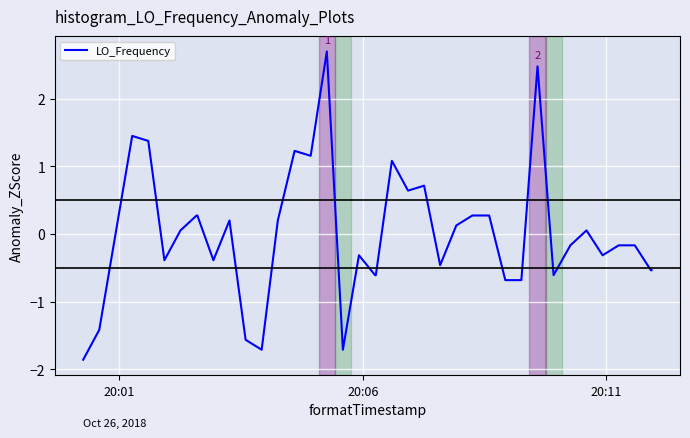

Reading left to right, transcribe all the data shown in this chart.

-1.9	-1.4	0.1	1.4	1.4	-0.4	0.1	0.3	0.3	-0.4	0.2	-1.6	-1.7	0.2	1.2	1.2	2.7	-1.7	-0.3	-0.6	-0.6	1.1	0.6	0.7	-0.5	0.1	0.3	0.3	0.3	-0.7	-0.7	2.5	-0.6	-0.2	0.1	-0.3	-0.2	-0.2	-0.5	-0.5